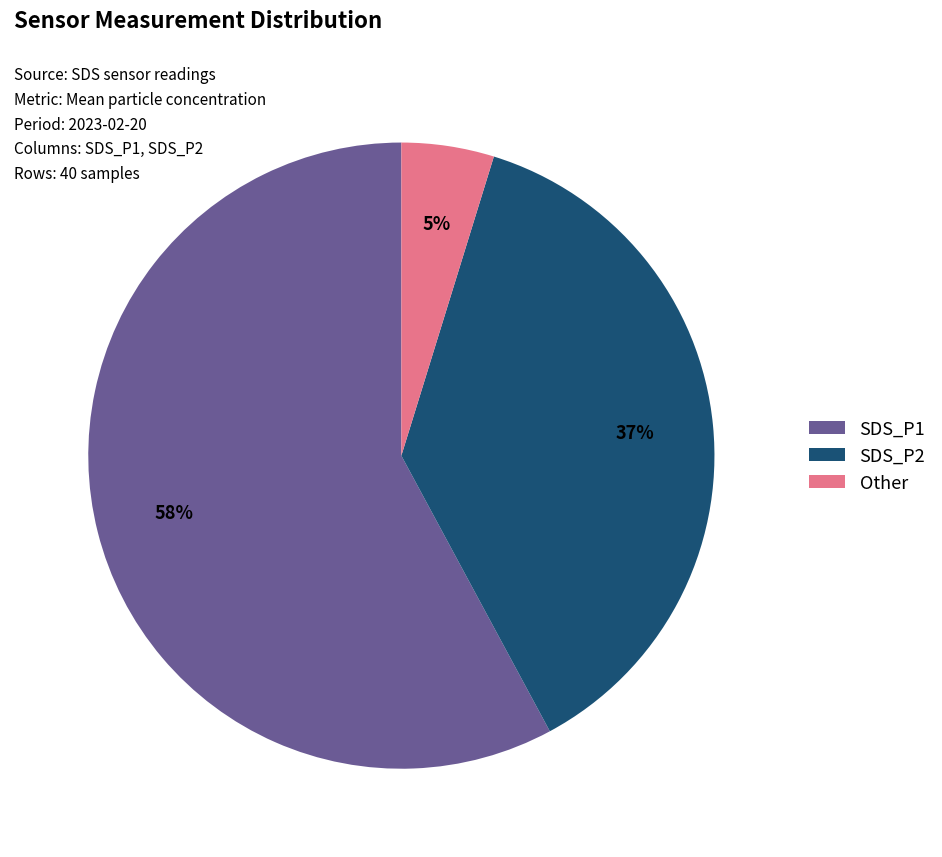

How many slices are in this pie chart?

3